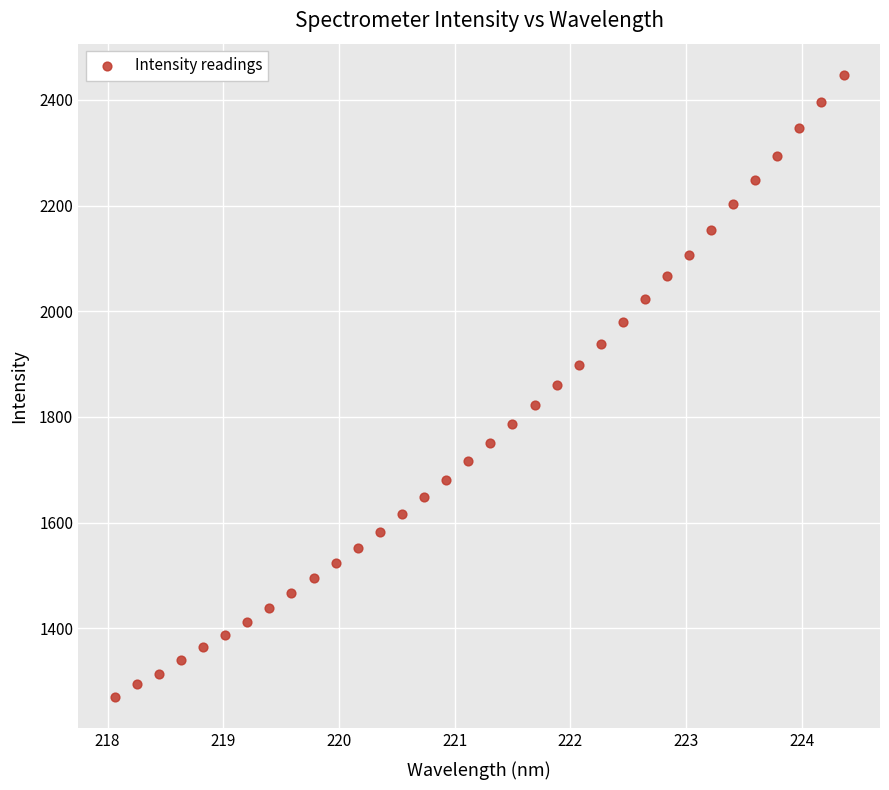

What is the range of Y values (max minus min)?

1177.9